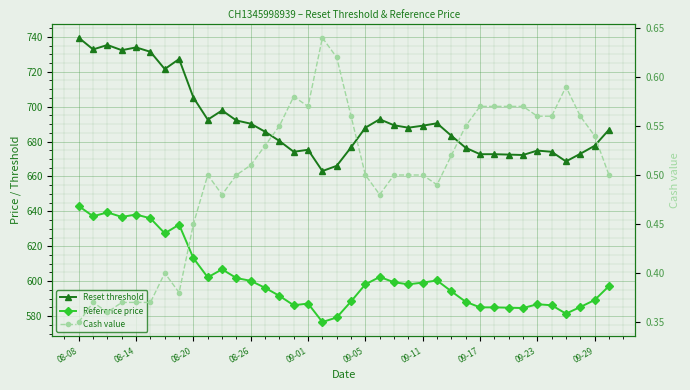

True or false: Reset threshold has more than 0 interior local peaks.

True